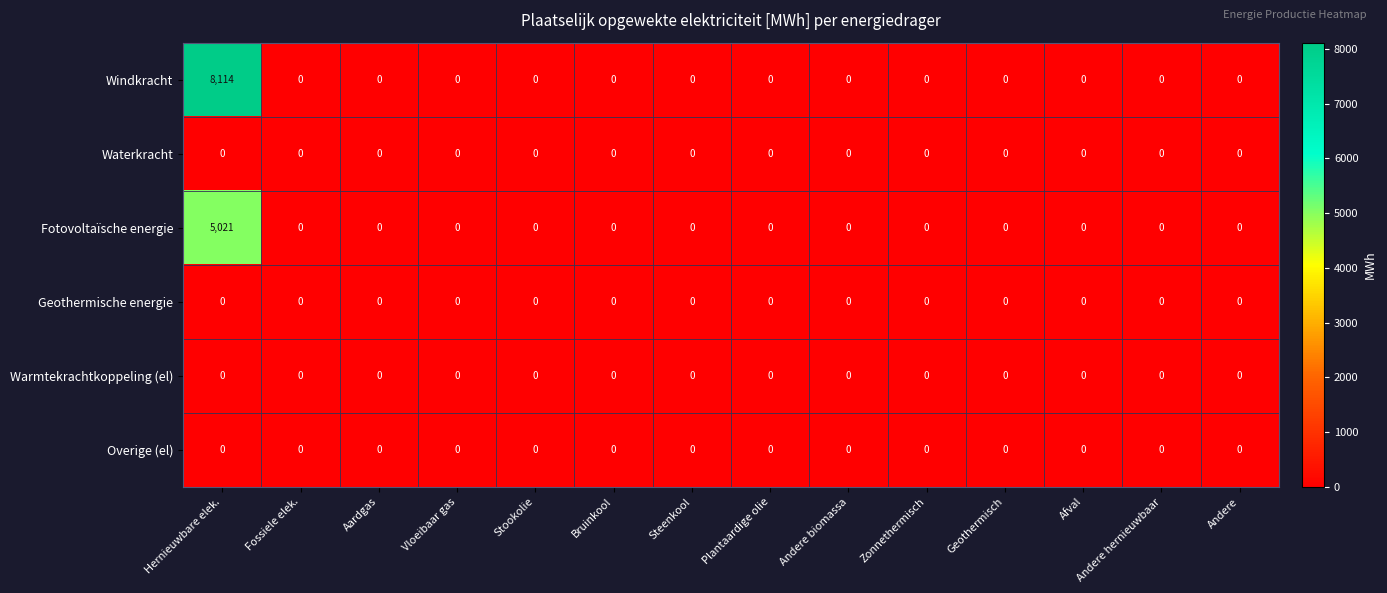

Is it true that Fotovoltaïsche energie equals 2461 at Steenkool?

False